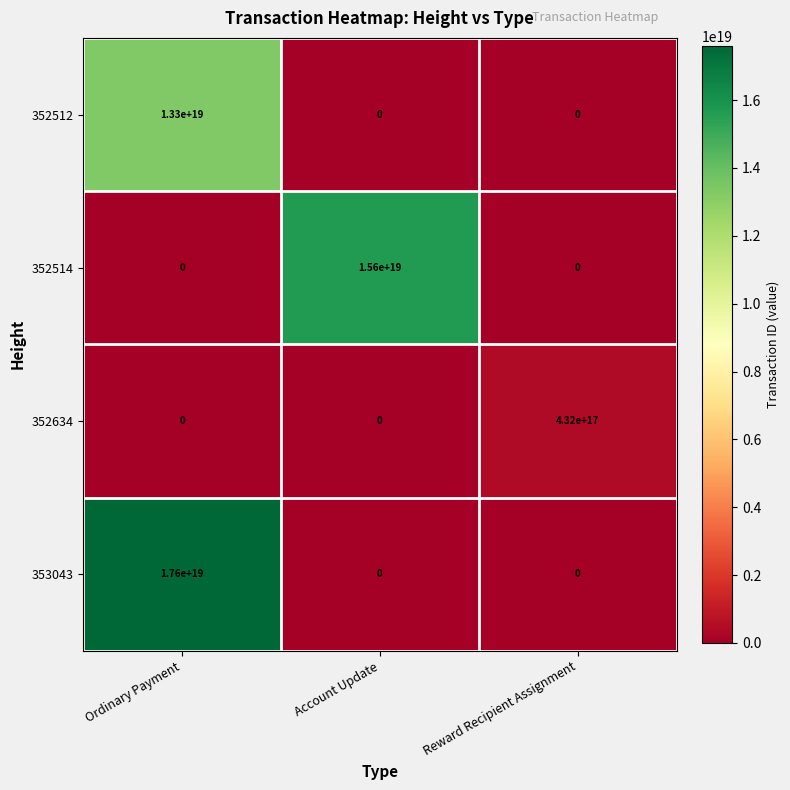

Is it true that 352514 equals 5233864054647328768 at Reward Recipient Assignment?

False